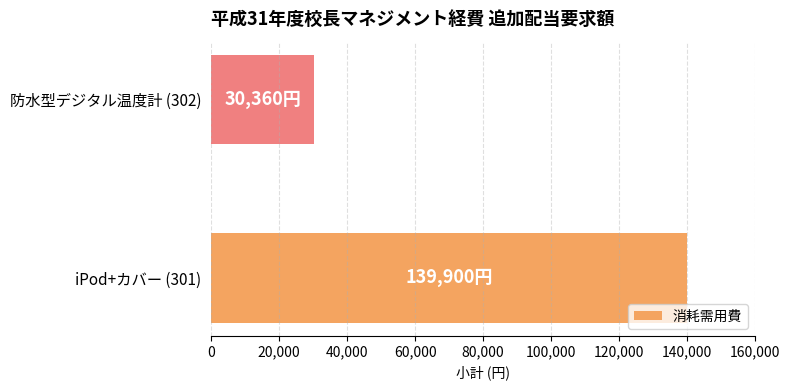

The value at 防水型デジタル温度計 (302) is 30360. True or false?

True